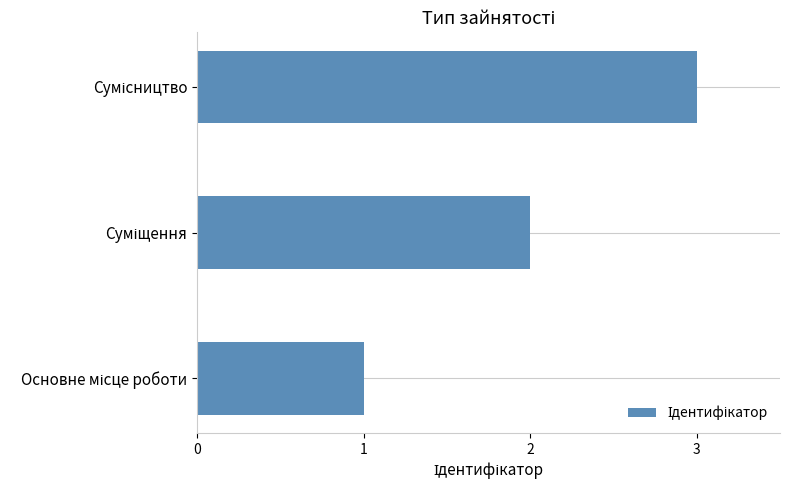

What is the greatest value displayed?

3